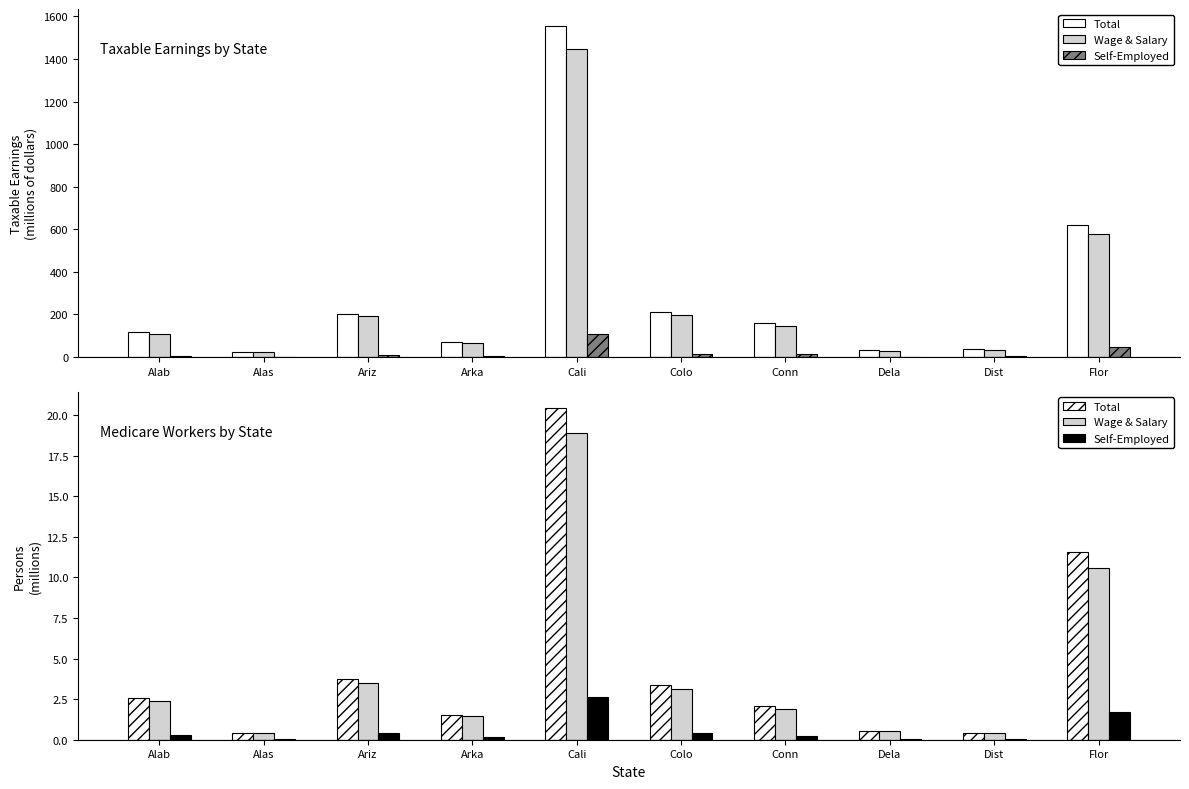

What is the difference between the highest and lowest values at Arka?

1.4